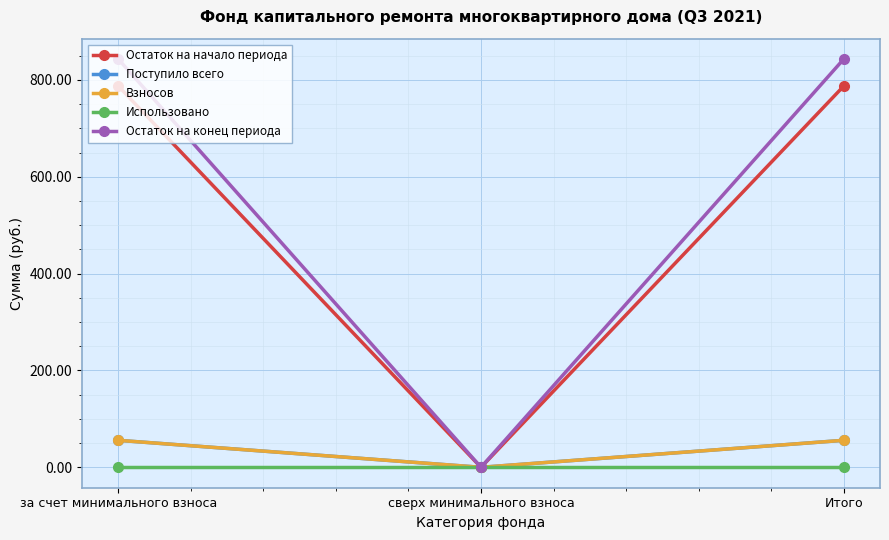

Does the chart have visible grid lines?

Yes